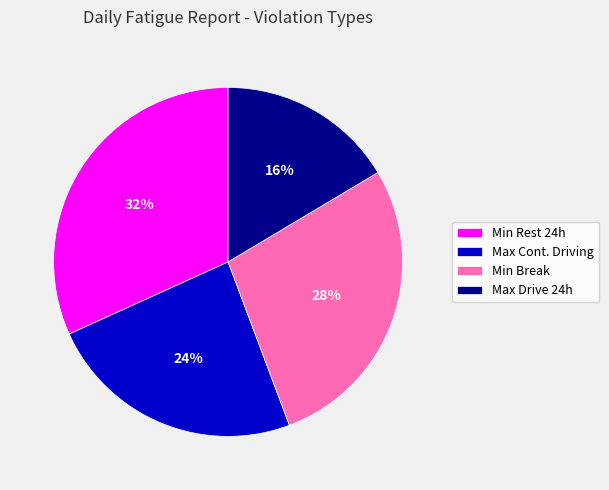

True or false: Max Cont. Driving accounts for 34% of the total.

False